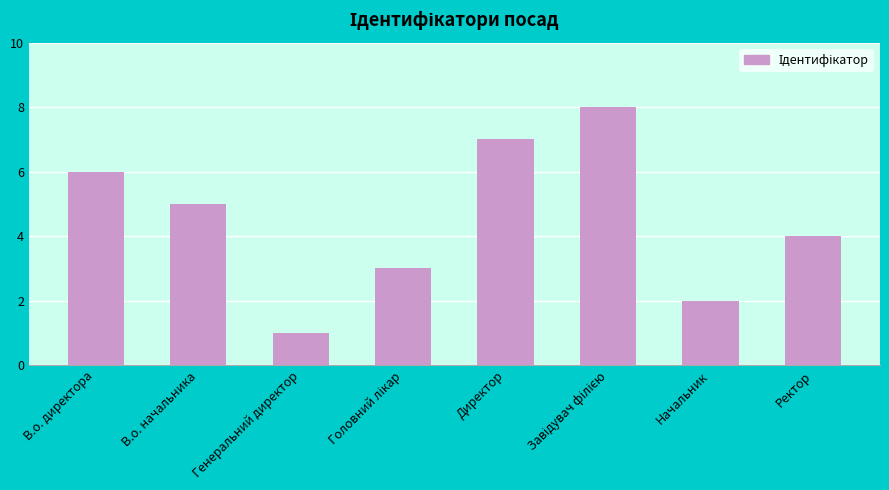

Count the values in the range 3 to 7.

5